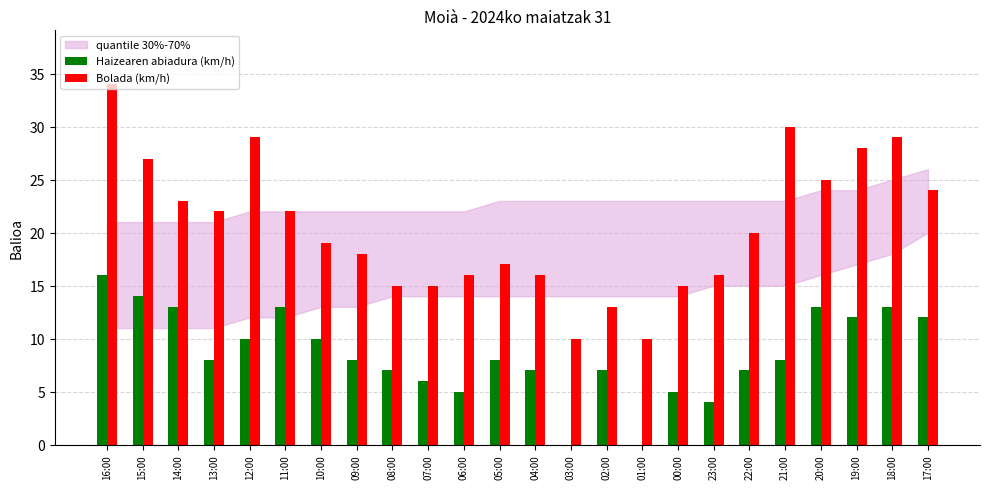

At which category is the sum across all series the highest?

16:00